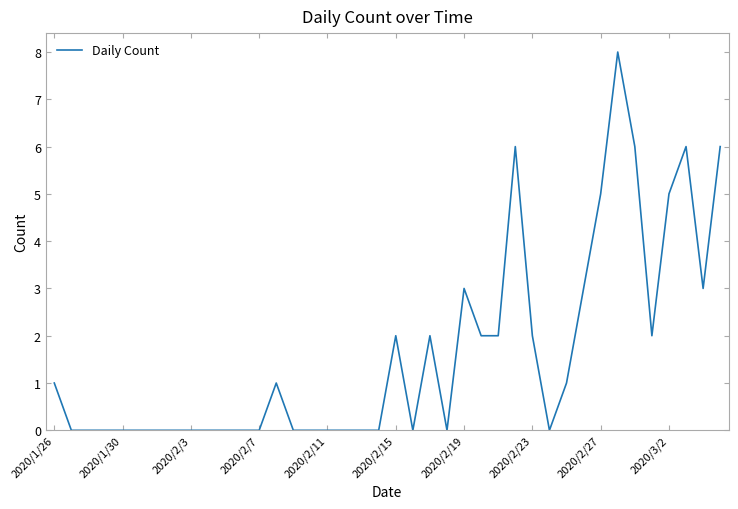

What is the maximum value shown in the chart?

8